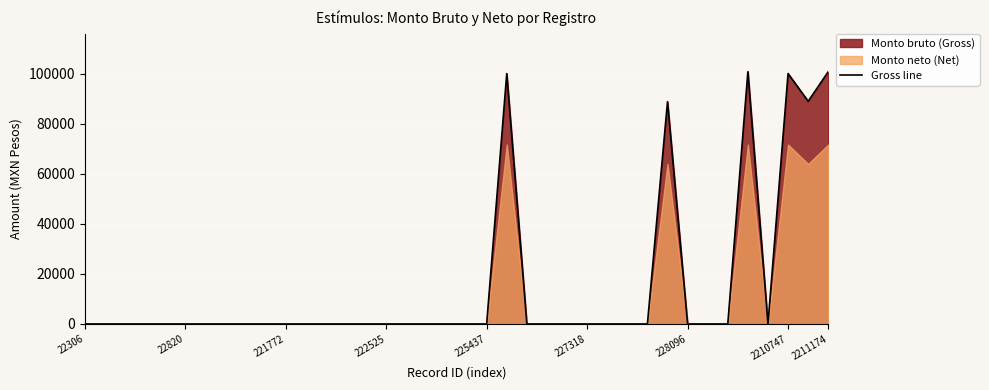

The value at 11 is 39719.4. True or false?

False